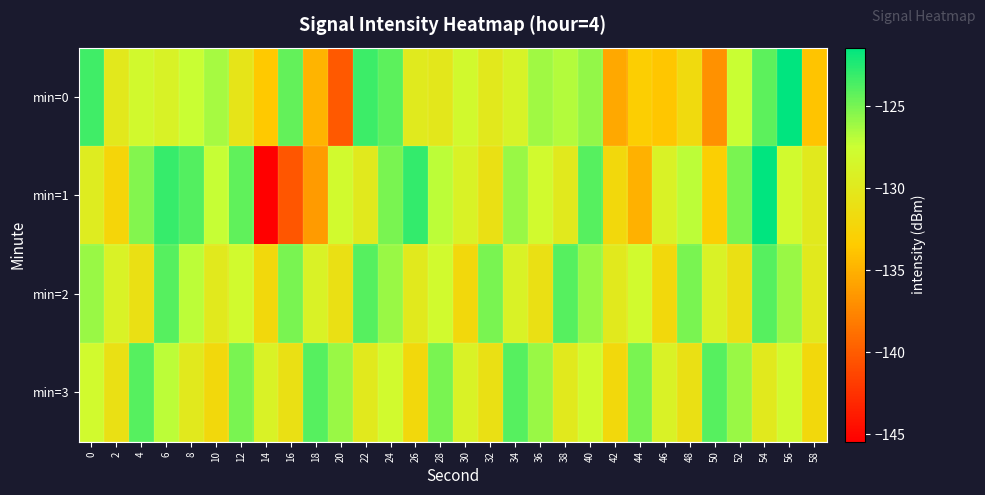

Rank the series by their maximum value, from highest to lowest.

min=1, min=0, min=2, min=3